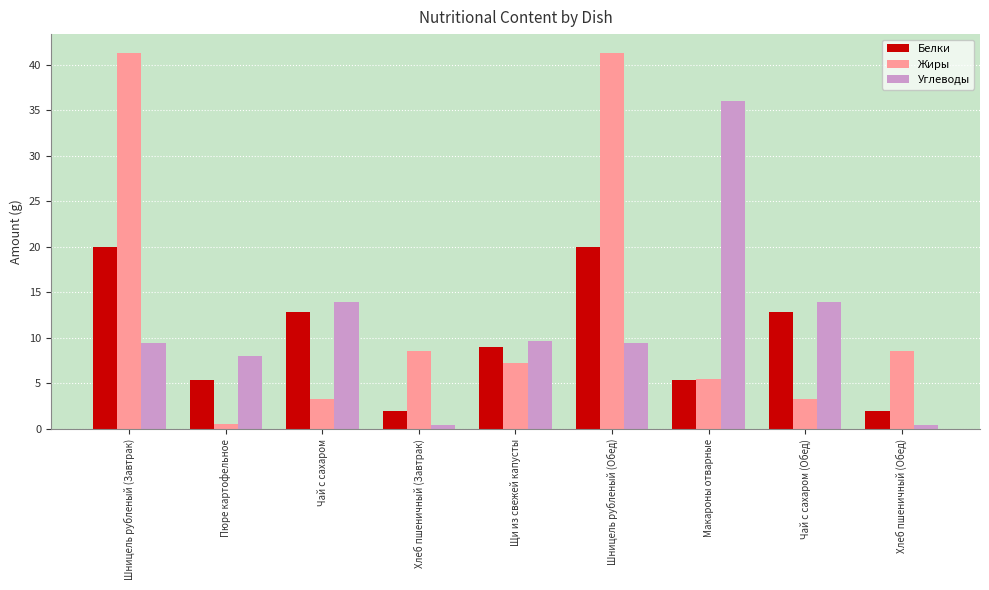

What is the value of the Белки bar at the 8th from the left?

12.9